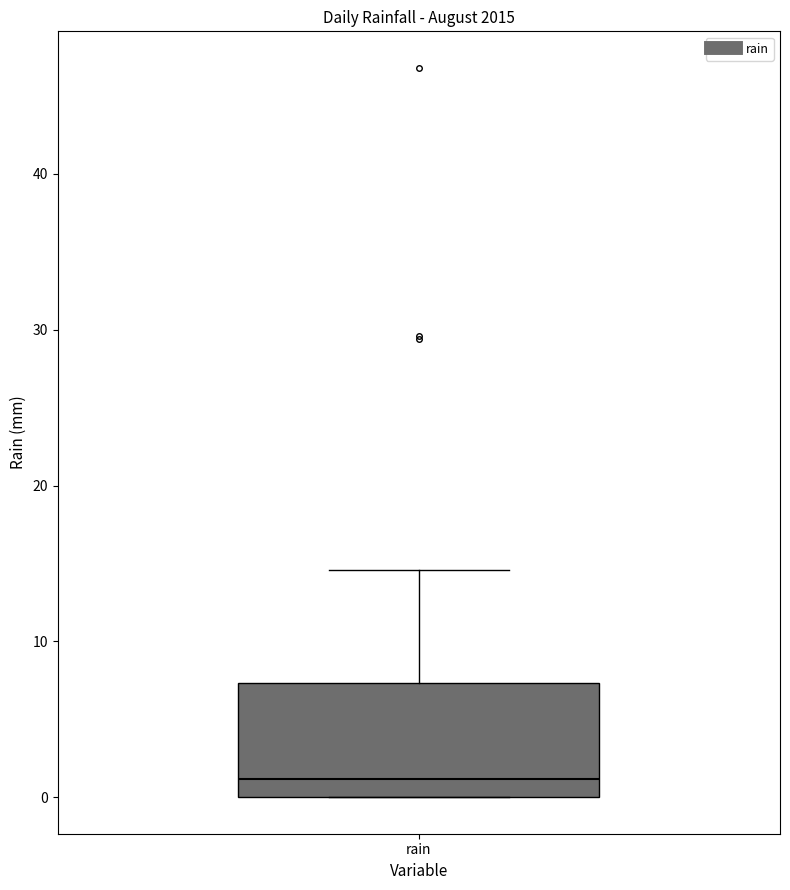

Transcribe this box plot: give where the median line is, the range the box spans, and where the two whiskers end, as read against the y-axis. The values are not printed on the chart, so give them approximately, as read against the axis.

median 1, box 0 to 7, whiskers 0 to 15